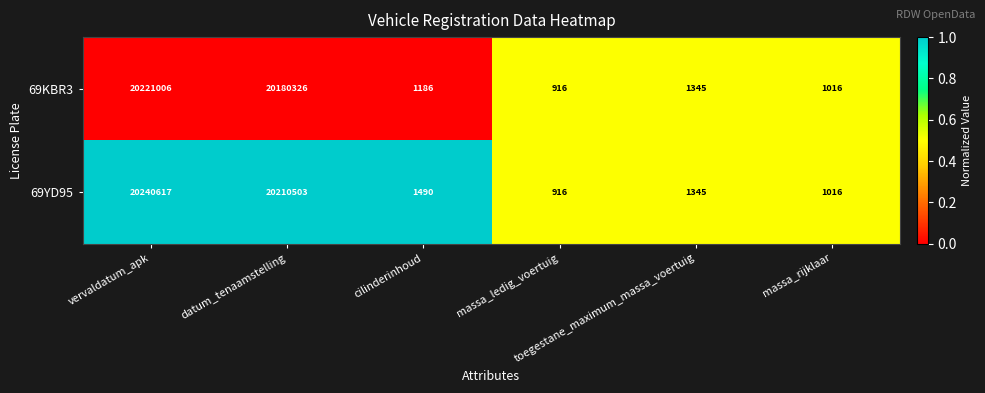

Which series has the widest spread of values?

69YD95